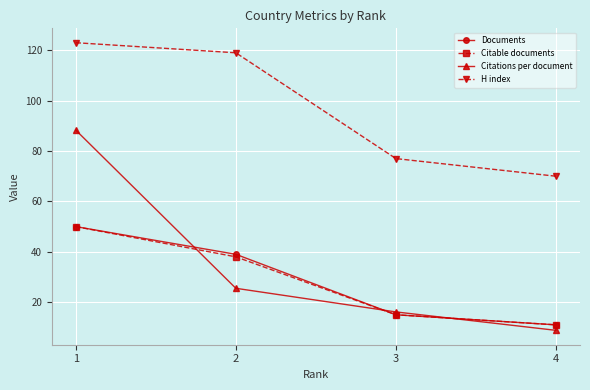

Reading right to left, list all the values displayed in this chart.

Documents: 11.0	15.0	39.0	50.0
Citable documents: 11.0	15.0	38.0	50.0
Citations per document: 8.8	16.1	25.5	88.3
H index: 70.0	77.0	119.0	123.0